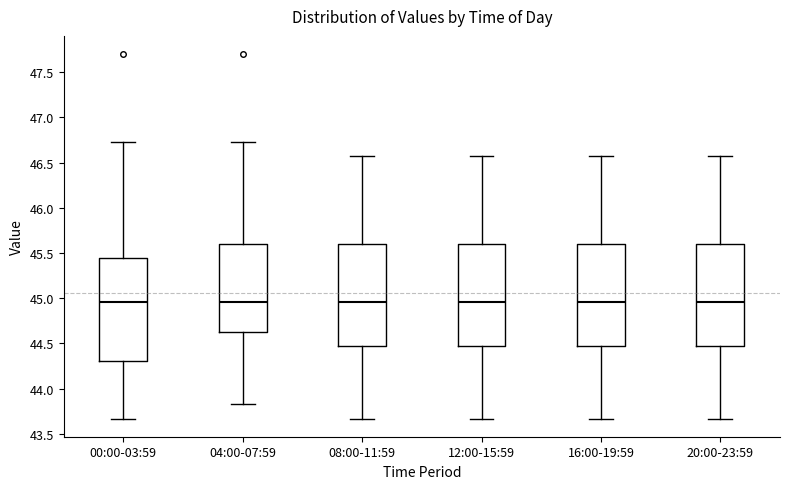

Reading left to right, read every box against the y-axis: the position of its median line, the range the box covers, and the ends of its whiskers. The values are not printed on the chart, so give them approximately, as read against the axis.

00:00-03:59: median 44.95, box 44.30 to 45.45, whiskers 43.65 to 46.75
04:00-07:59: median 44.95, box 44.65 to 45.60, whiskers 43.85 to 46.75
08:00-11:59: median 44.95, box 44.45 to 45.60, whiskers 43.65 to 46.55
12:00-15:59: median 44.95, box 44.45 to 45.60, whiskers 43.65 to 46.55
16:00-19:59: median 44.95, box 44.45 to 45.60, whiskers 43.65 to 46.55
20:00-23:59: median 44.95, box 44.45 to 45.60, whiskers 43.65 to 46.55